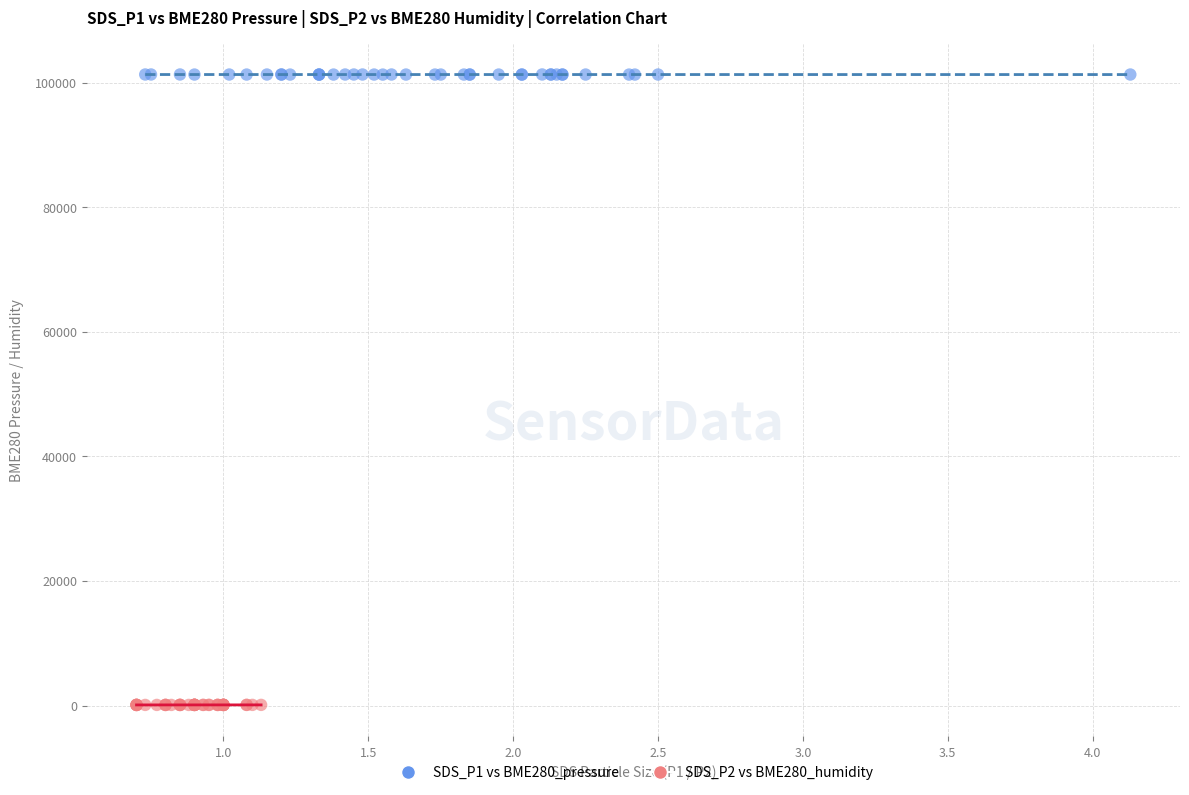

Which series has the largest Y range (max minus min)?

SDS_P1 vs BME280_pressure